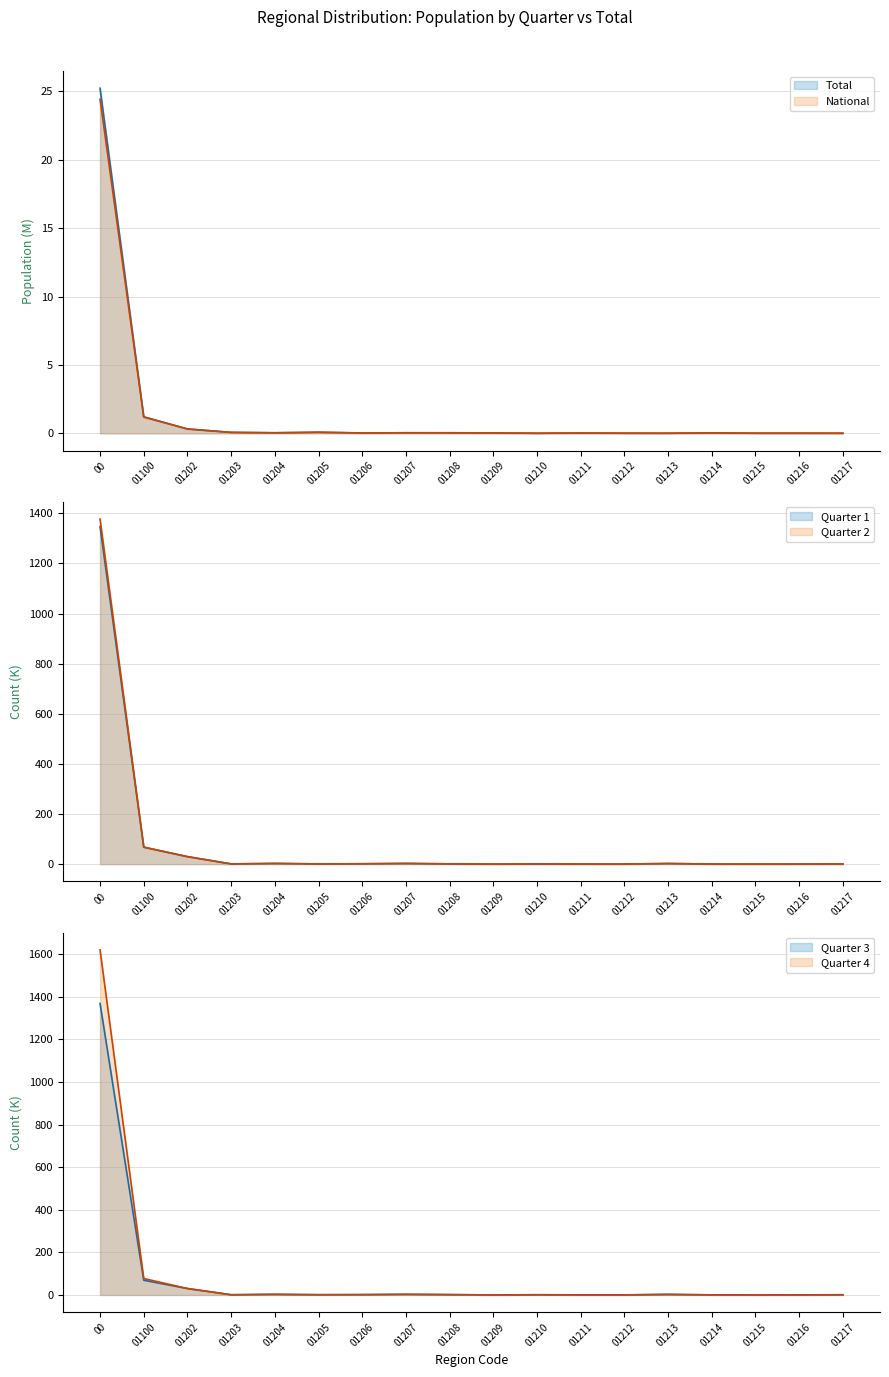

Reading left to right, extract all data points from this chart.

Total: 00=25.2	01100=1.2	01202=0.3	01203=0.1	01204=0.0	01205=0.1	01206=0.0	01207=0.0	01208=0.0	01209=0.0	01210=0.0	01211=0.0	01212=0.0	01213=0.0	01214=0.0	01215=0.0	01216=0.0	01217=0.0
Q1: 00=1346.9	01100=67.5	01202=29.9	01203=0.9	01204=2.8	01205=0.9	01206=1.4	01207=2.8	01208=1.0	01209=0.1	01210=0.8	01211=0.4	01212=0.3	01213=2.5	01214=0.4	01215=0.1	01216=0.2	01217=1.0
National: 00=24.4	01100=1.2	01202=0.3	01203=0.1	01204=0.0	01205=0.1	01206=0.0	01207=0.0	01208=0.0	01209=0.0	01210=0.0	01211=0.0	01212=0.0	01213=0.0	01214=0.0	01215=0.0	01216=0.0	01217=0.0
Q2: 00=1376.8	01100=67.9	01202=29.9	01203=0.9	01204=2.8	01205=0.9	01206=1.4	01207=2.8	01208=1.1	01209=0.1	01210=0.9	01211=0.4	01212=0.3	01213=2.5	01214=0.4	01215=0.1	01216=0.4	01217=0.4
Q3: 00=1368.8	01100=69.2	01202=30.2	01203=0.9	01204=2.8	01205=1.1	01206=1.5	01207=2.9	01208=1.4	01209=0.1	01210=0.8	01211=0.3	01212=0.3	01213=2.5	01214=0.5	01215=0.2	01216=0.3	01217=0.9
Q4: 00=1620.3	01100=77.3	01202=30.2	01203=0.9	01204=2.8	01205=1.1	01206=1.5	01207=2.9	01208=1.7	01209=0.1	01210=1.1	01211=0.3	01212=0.3	01213=2.5	01214=0.4	01215=0.2	01216=0.3	01217=0.9